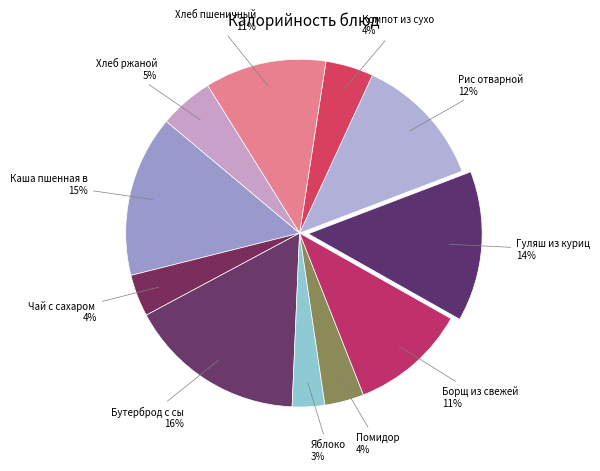

How many slices are in this pie chart?

11